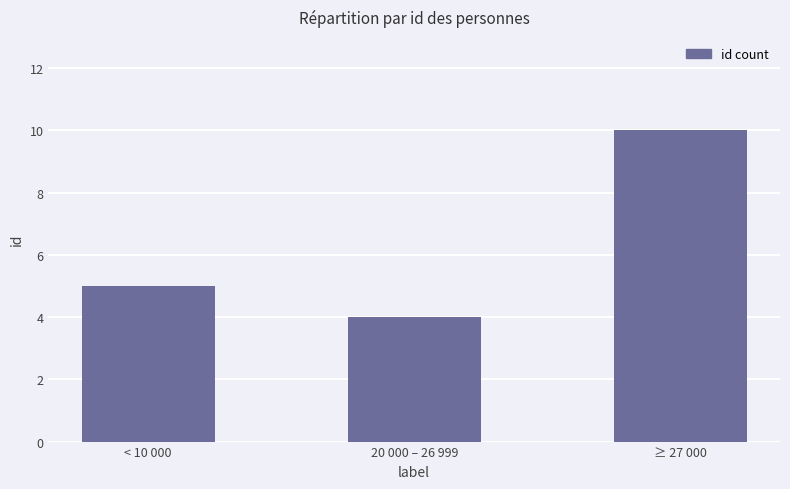

Reading right to left, extract all data points from this chart.

≥ 27 000=10	20 000 – 26 999=4	< 10 000=5